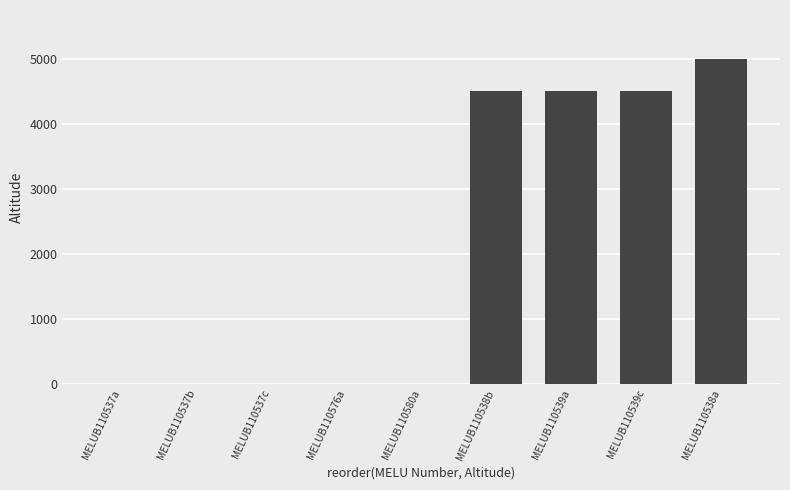

What is the difference between the values at MELUB110538b and MELUB110580a?

4500